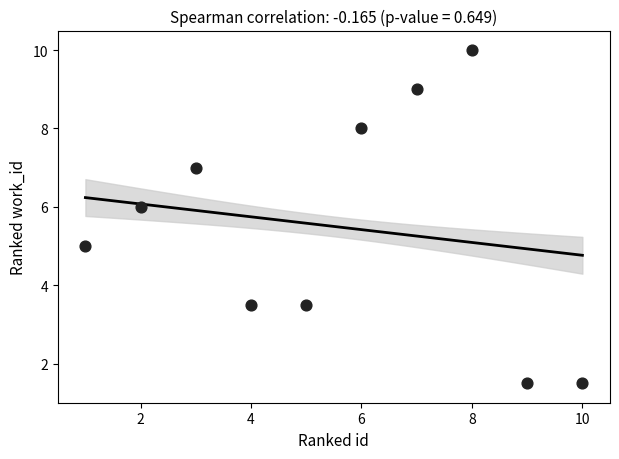

What is the average X value?

5.5